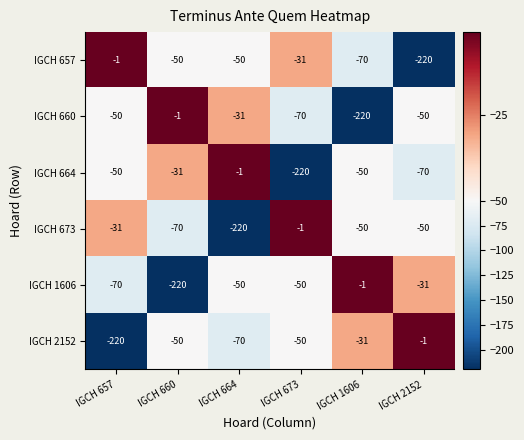

At which label does IGCH 664 reach its peak?

IGCH 664